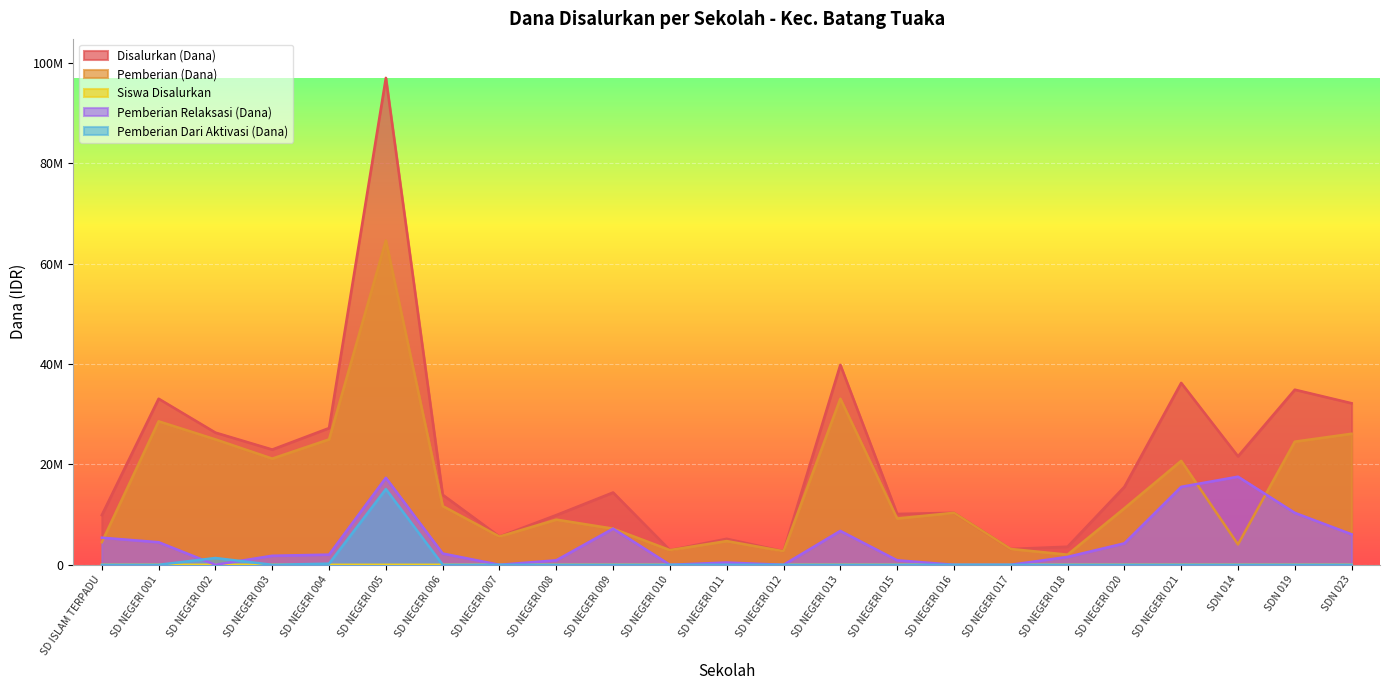

How many values in the Siswa Disalurkan series exceed 33?

11